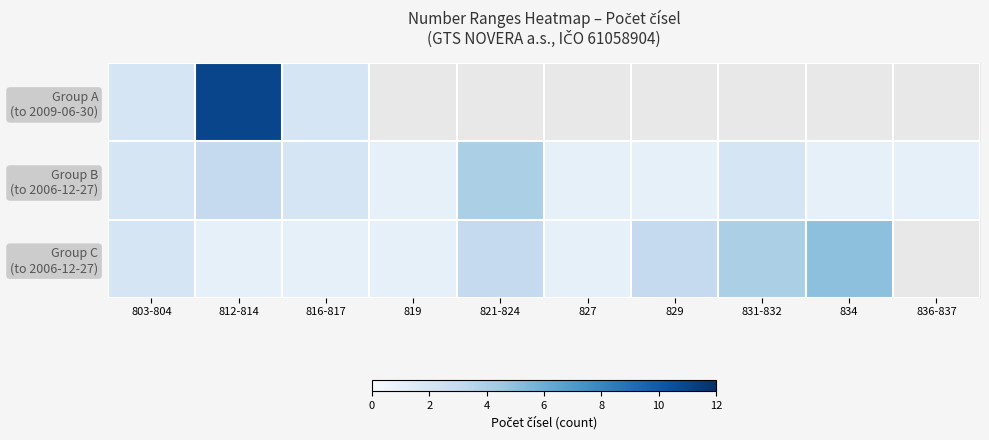

What is the maximum value for Group C (to 2006-12-27)?

5.0